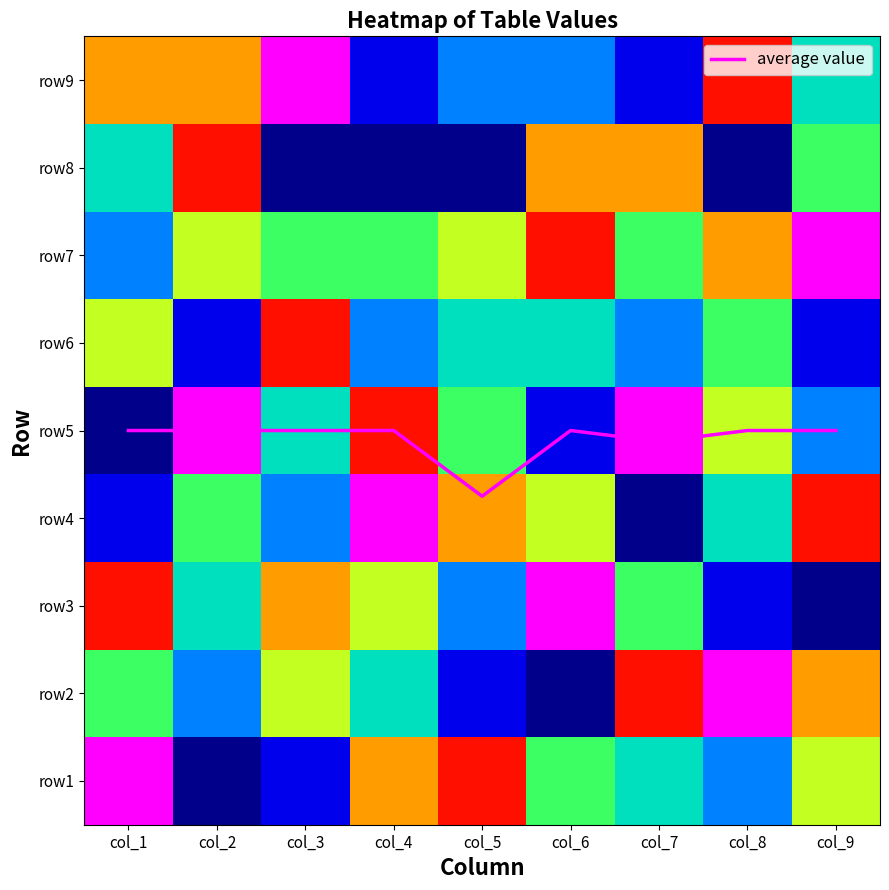

Where does the row9 series first go above 4?

col_1